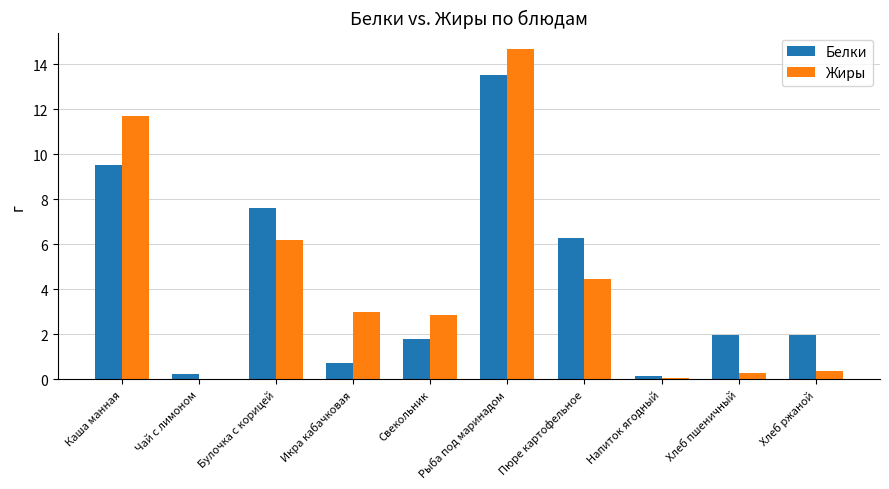

What is the maximum value for Белки?

13.5